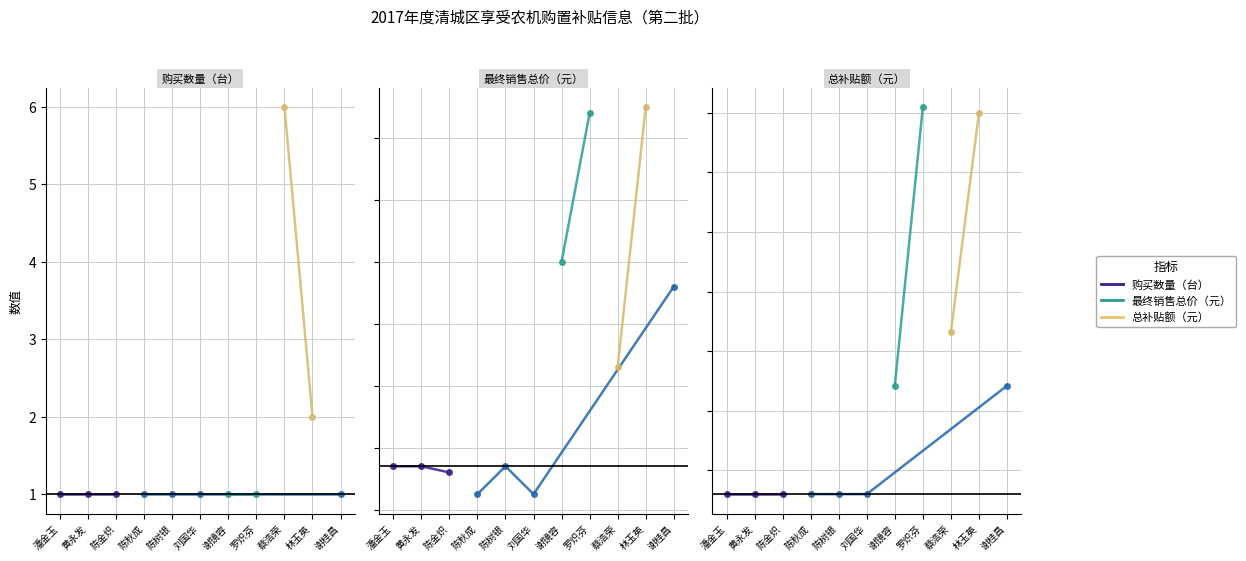

What is the spread (max minus min) of values at 潘金玉?

3399